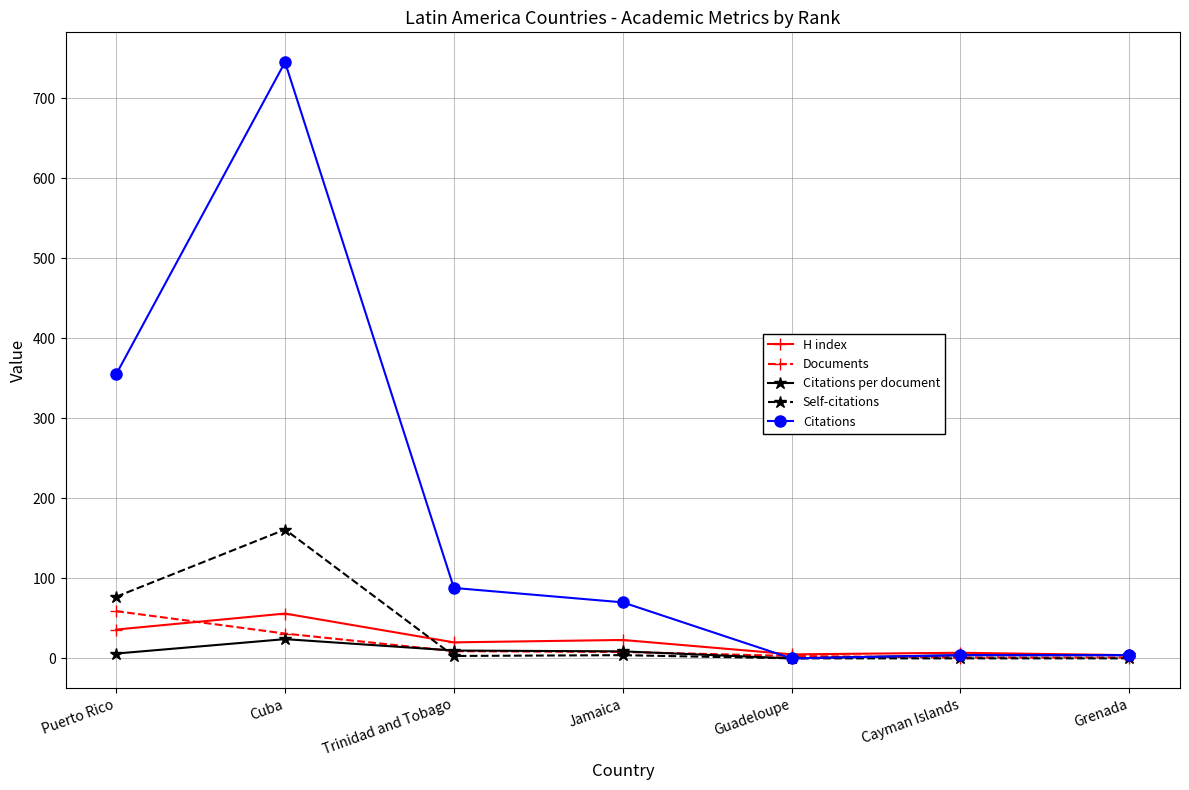

How many distinct data groups are displayed?

5